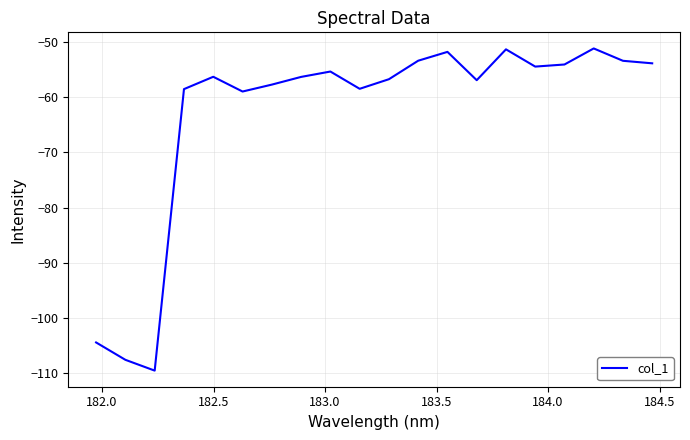

What is the smallest value displayed?

-109.5